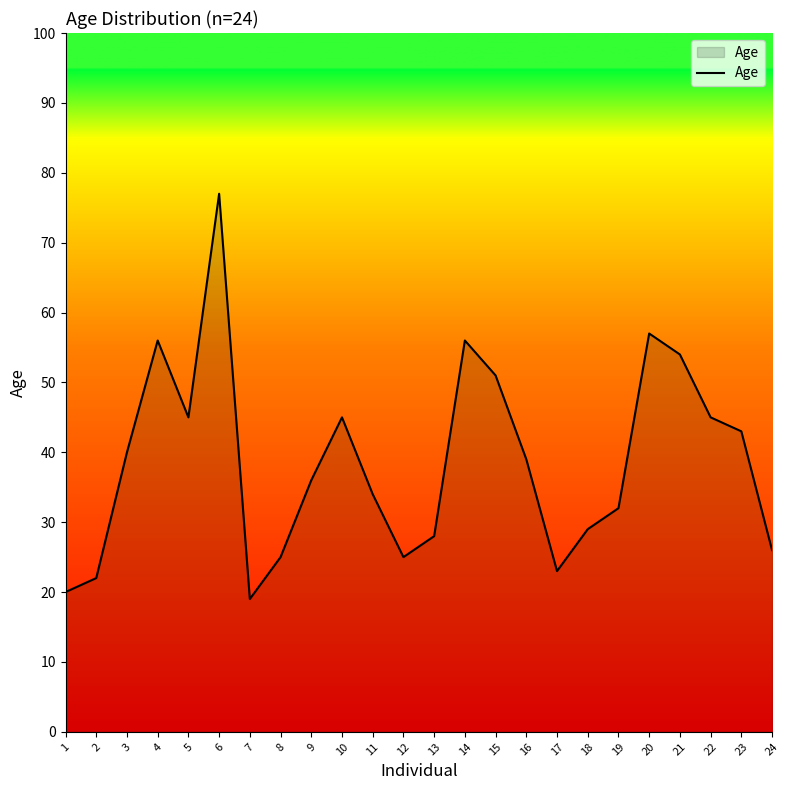

Is it true that the value at 10 is 45?

True